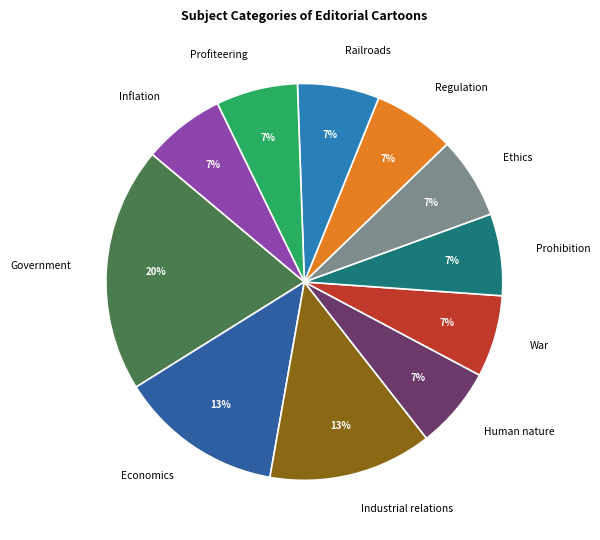

Does any single category account for the majority?

No